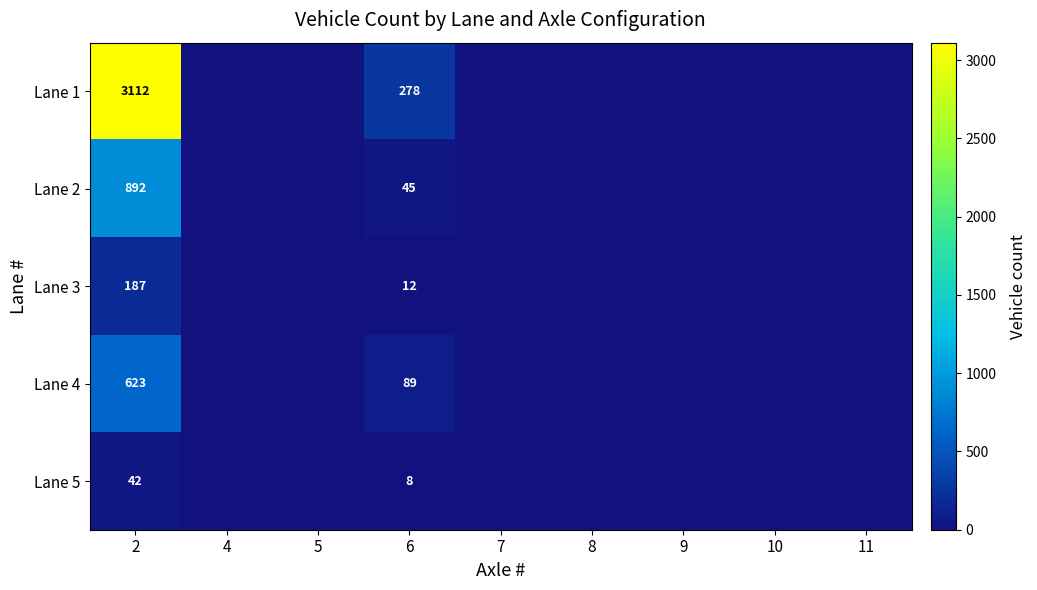

What is the total value across all series at 2?

4856